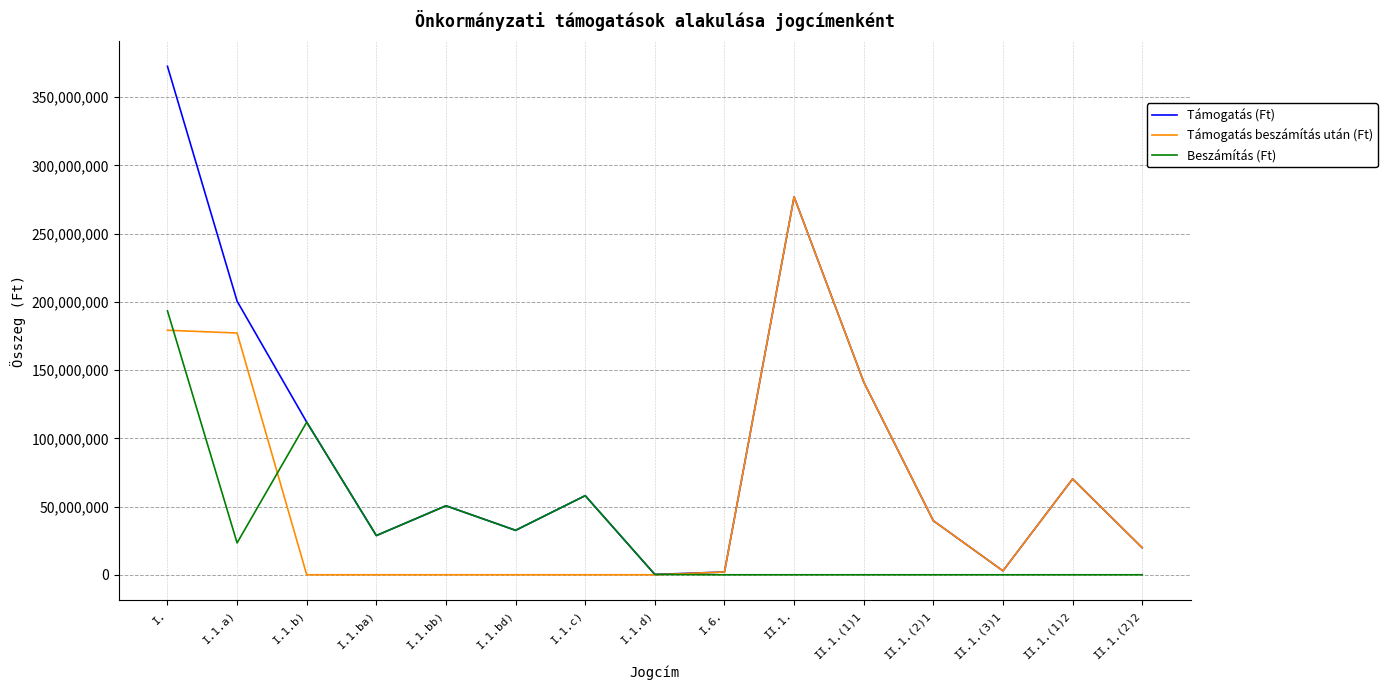

What is the difference between the maximum and minimum values in the Támogatás beszámítás után (Ft) series?

276977300